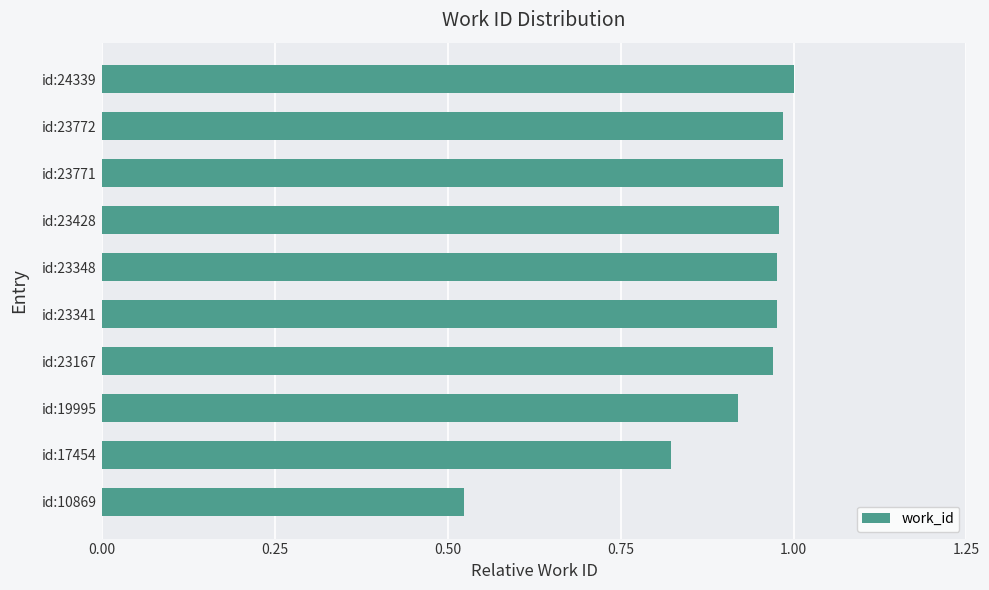

What is the change in value from id:19995 to id:24339?

+0.1